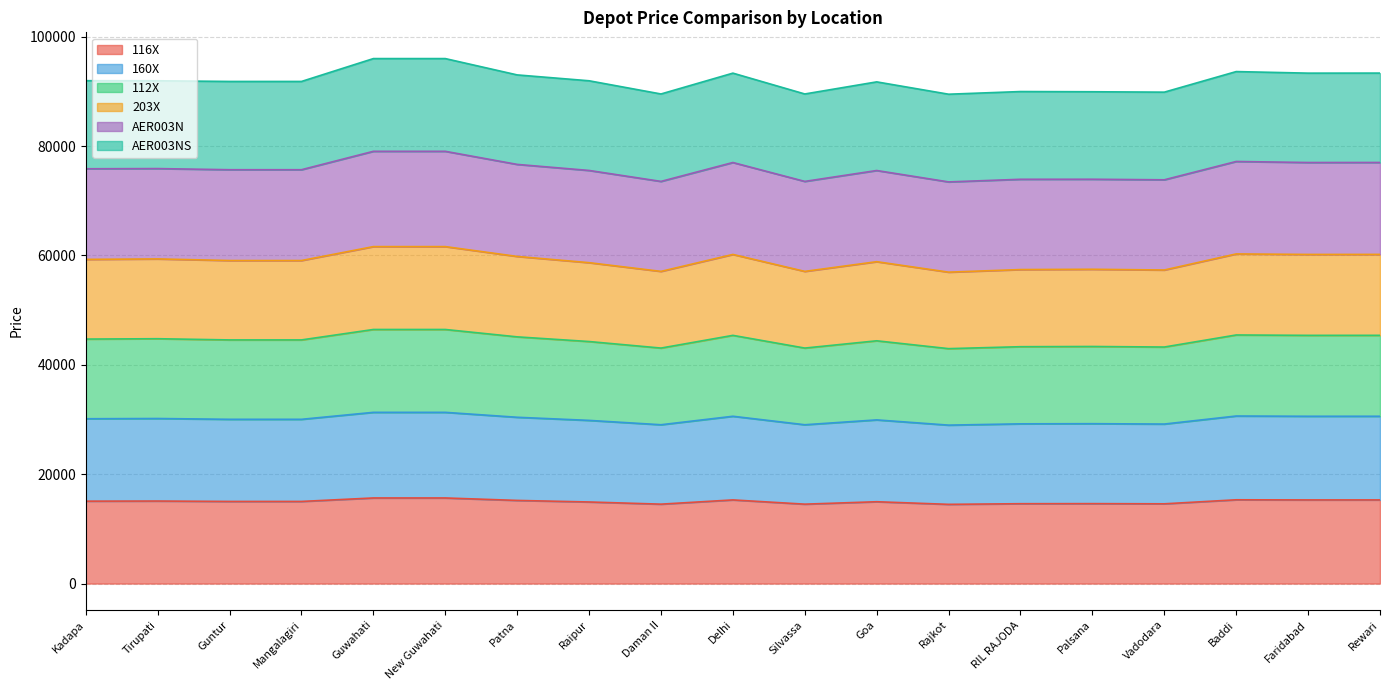

How many lines are shown in the chart?

6